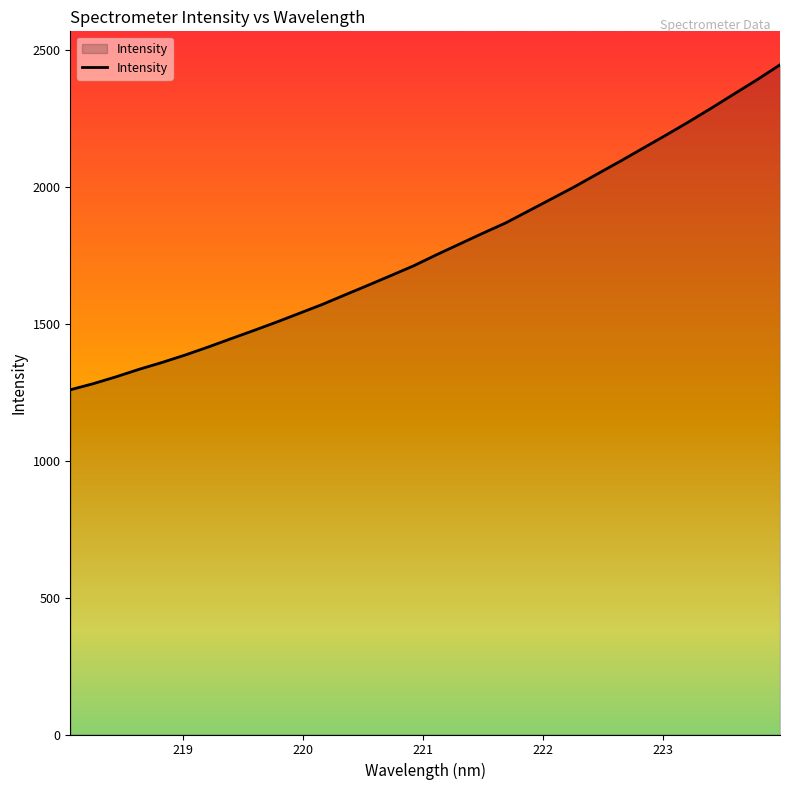

What is the maximum value shown in the chart?

2447.6